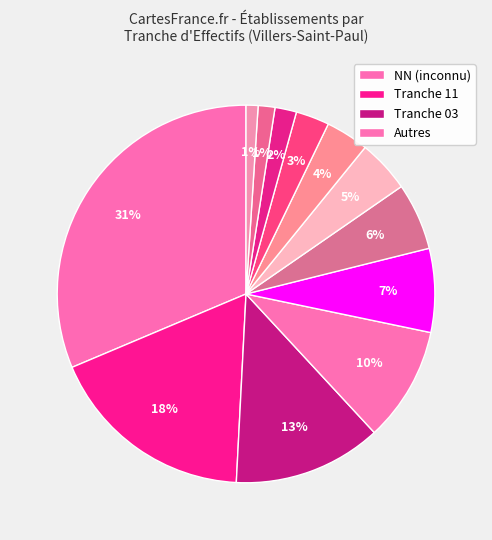

How many segments does this pie chart have?

12